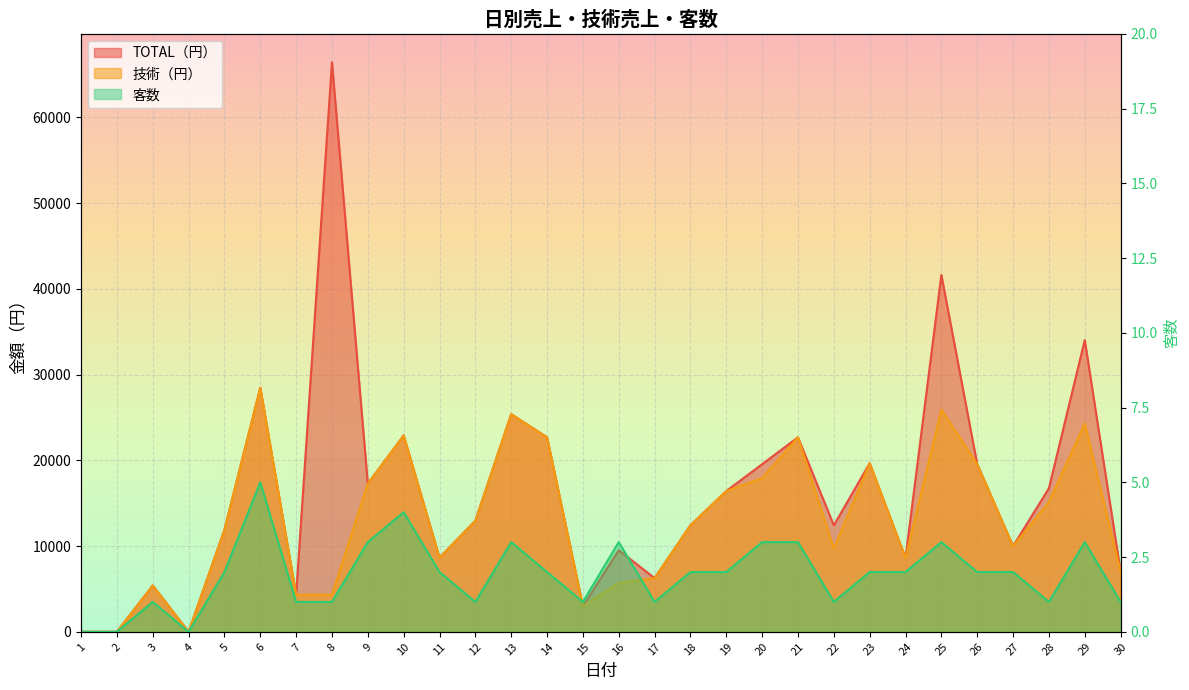

How many interior local peaks does the TOTAL（円） series have?

10